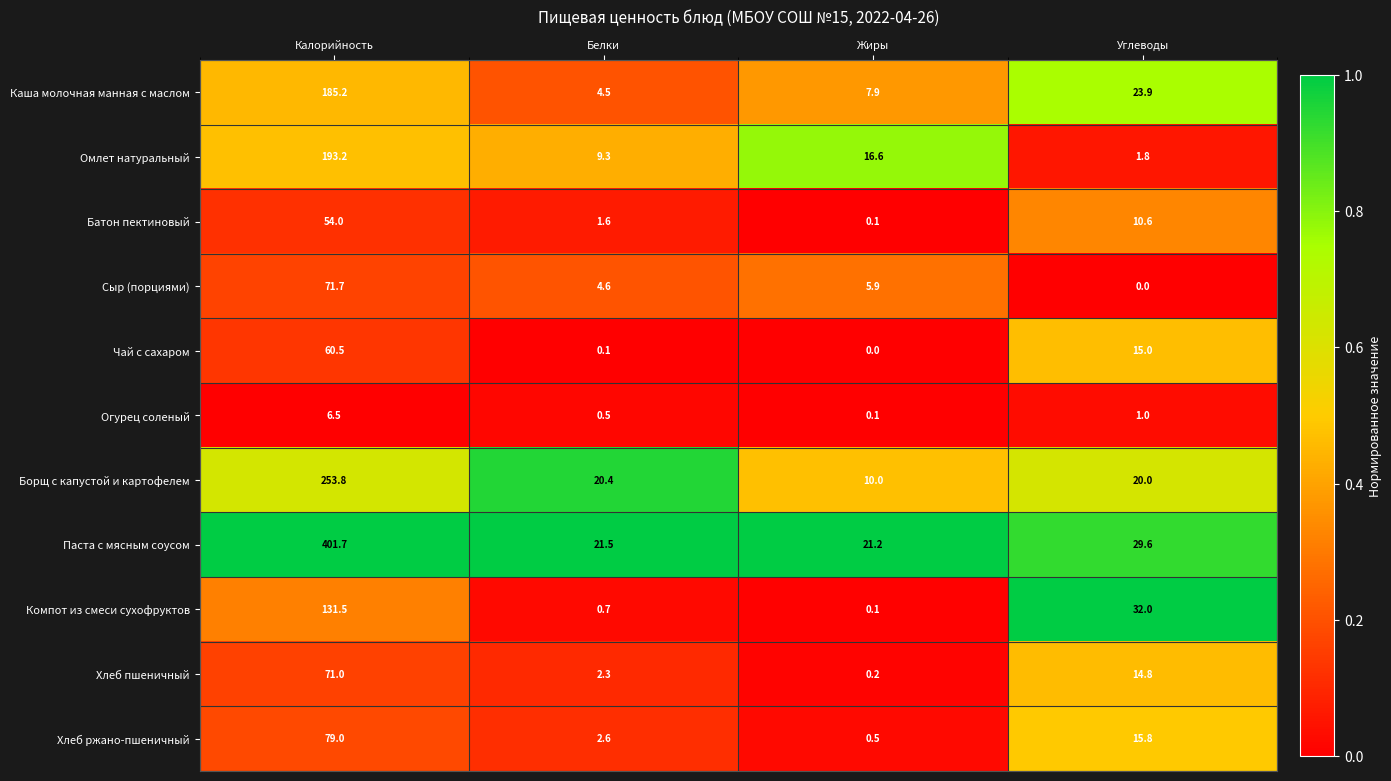

What is the difference between the highest and lowest values at Белки?

21.4